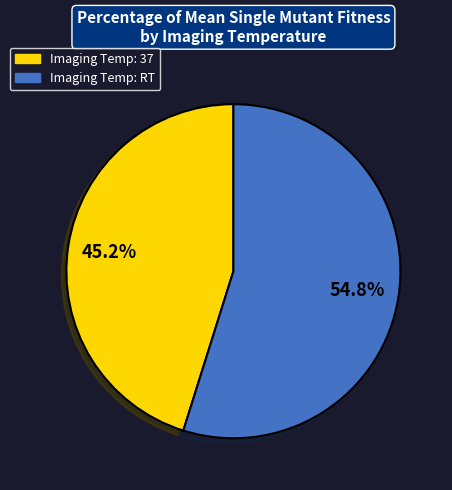

Is there any slice that represents more than half of the pie?

Yes